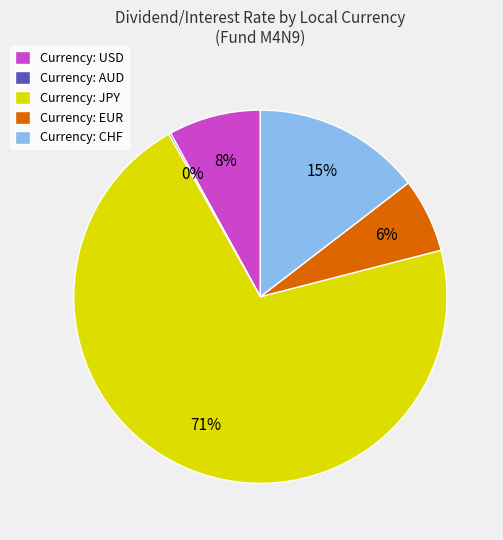

Which has a higher value, Currency: USD or Currency: EUR?

Currency: USD